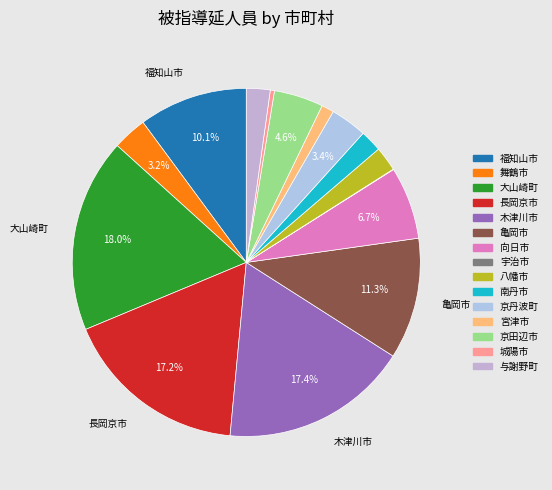

Which slice is the smallest?

宇治市